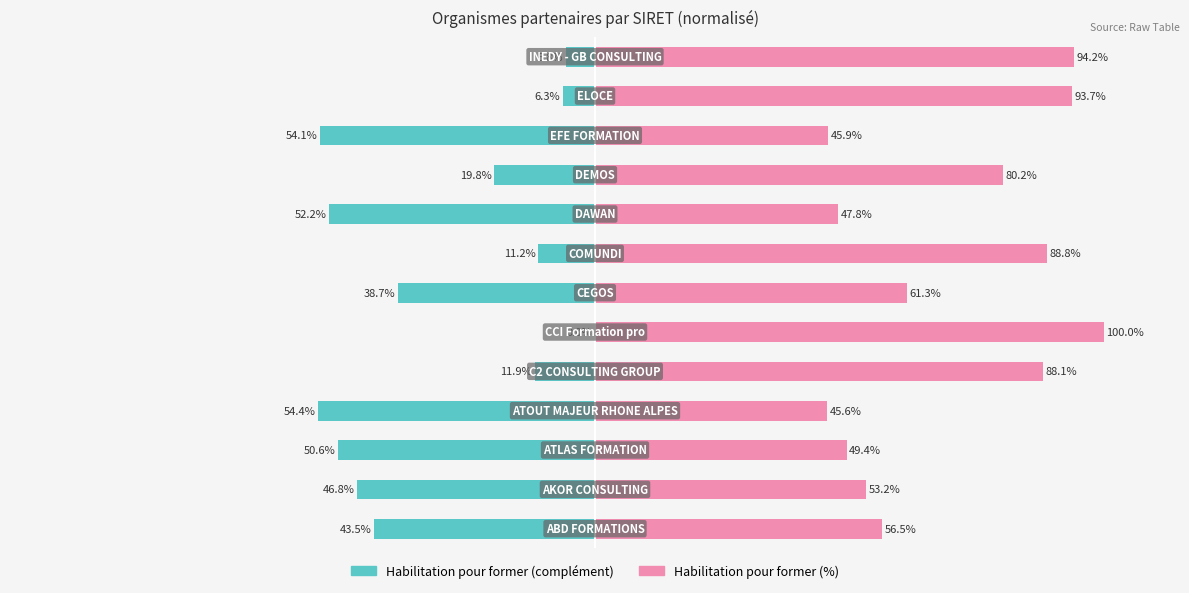

The value of Habilitation pour former (complément) at 0 is -60.7. True or false?

False